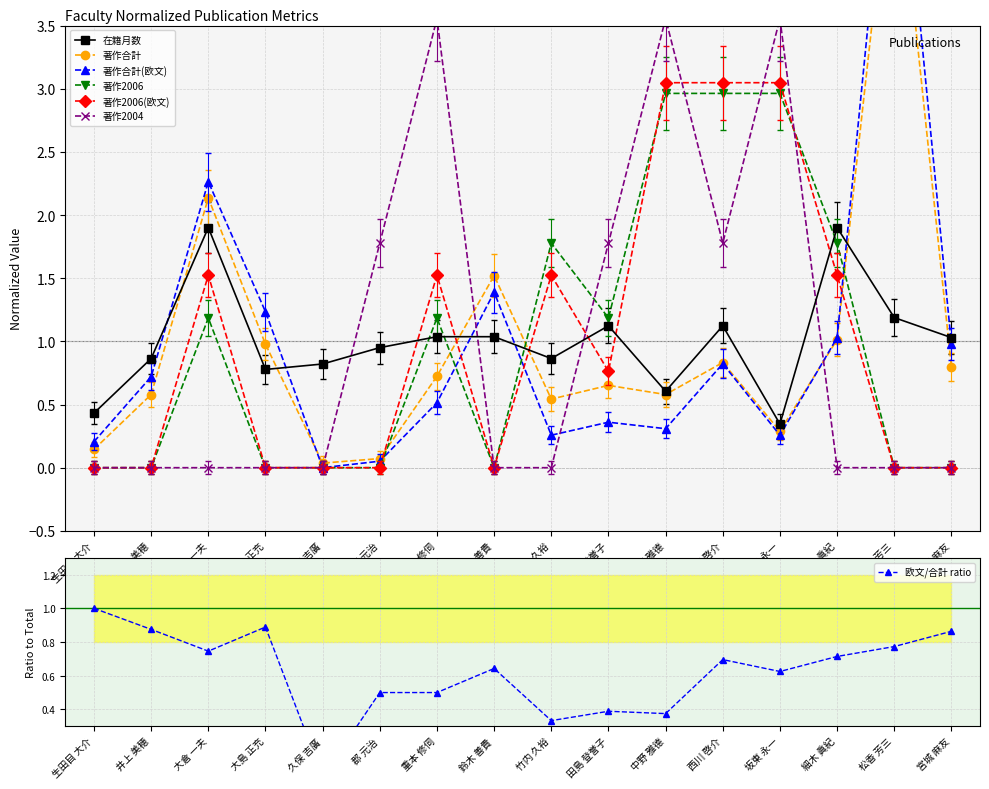

How many values in the 著作2006 series exceed 1?

8